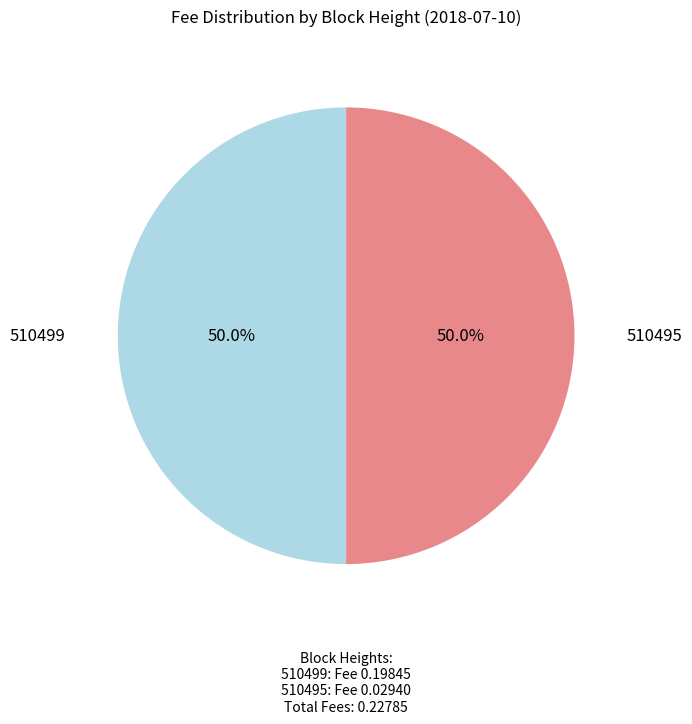

Count the number of slices in the pie.

2